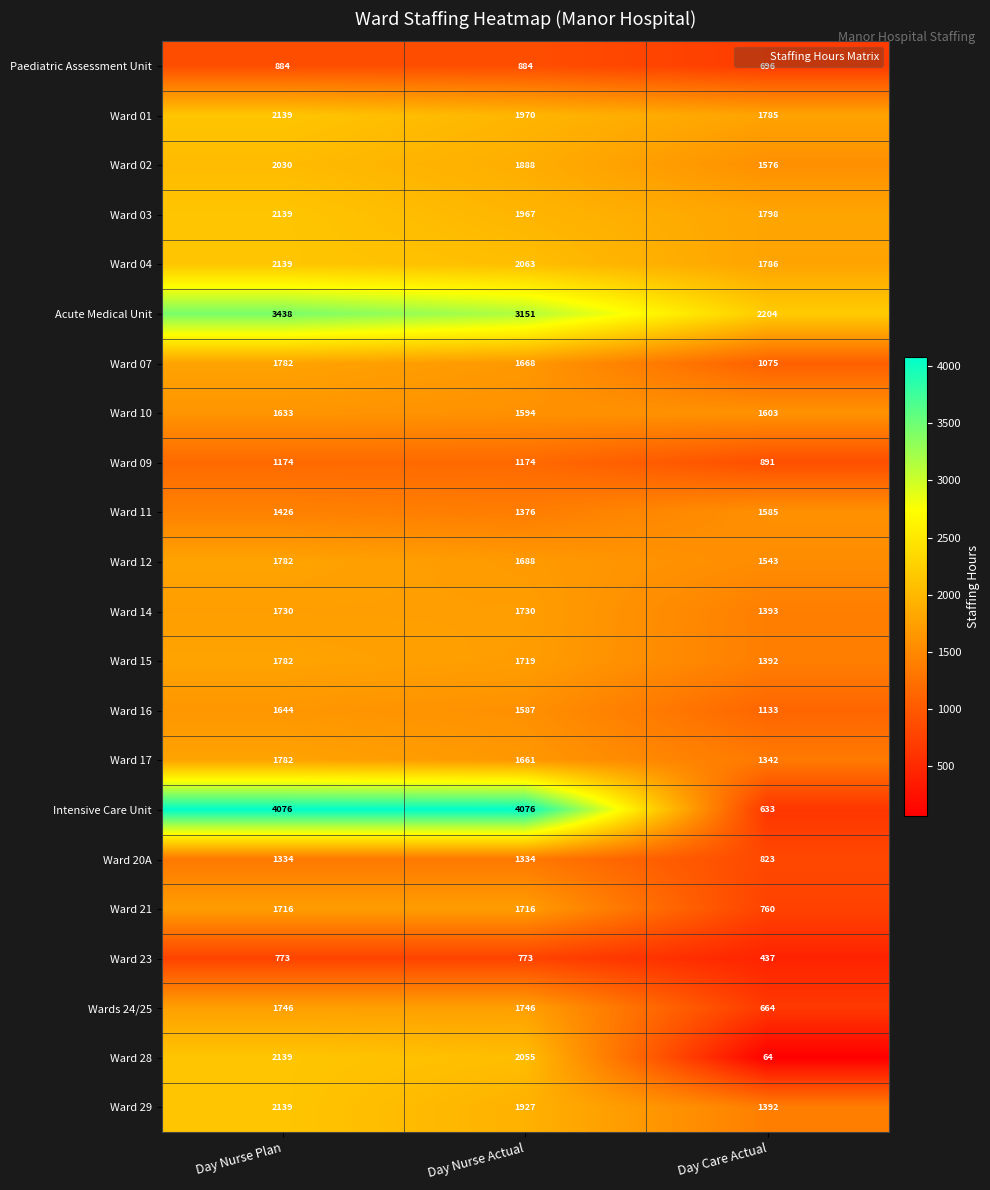

Between Day Nurse Actual and Day Care Actual, which series saw the biggest shift?

Intensive Care Unit